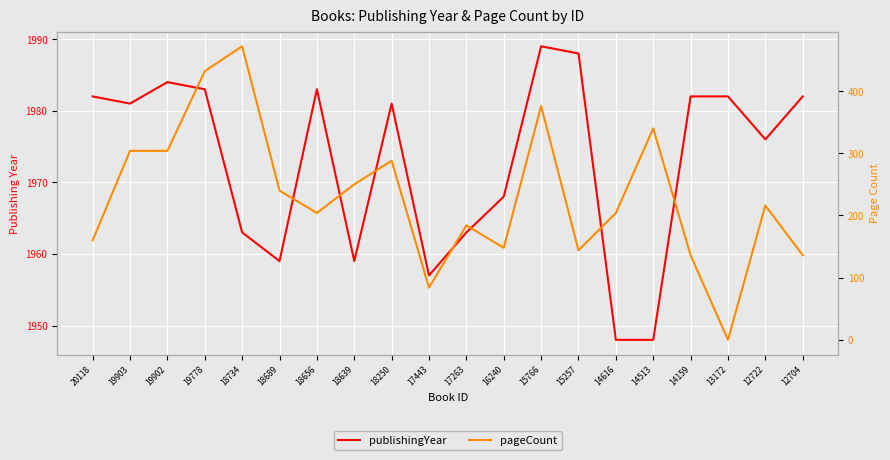

Reading right to left, extract all data points from this chart.

publishingYear: 1982	1976	1982	1982	1948	1948	1988	1989	1968	1963	1957	1981	1959	1983	1959	1963	1983	1984	1981	1982
pageCount: 136	216	0	136	340	204	144	376	148	184	84	288	250	204	240	472	432	304	304	160